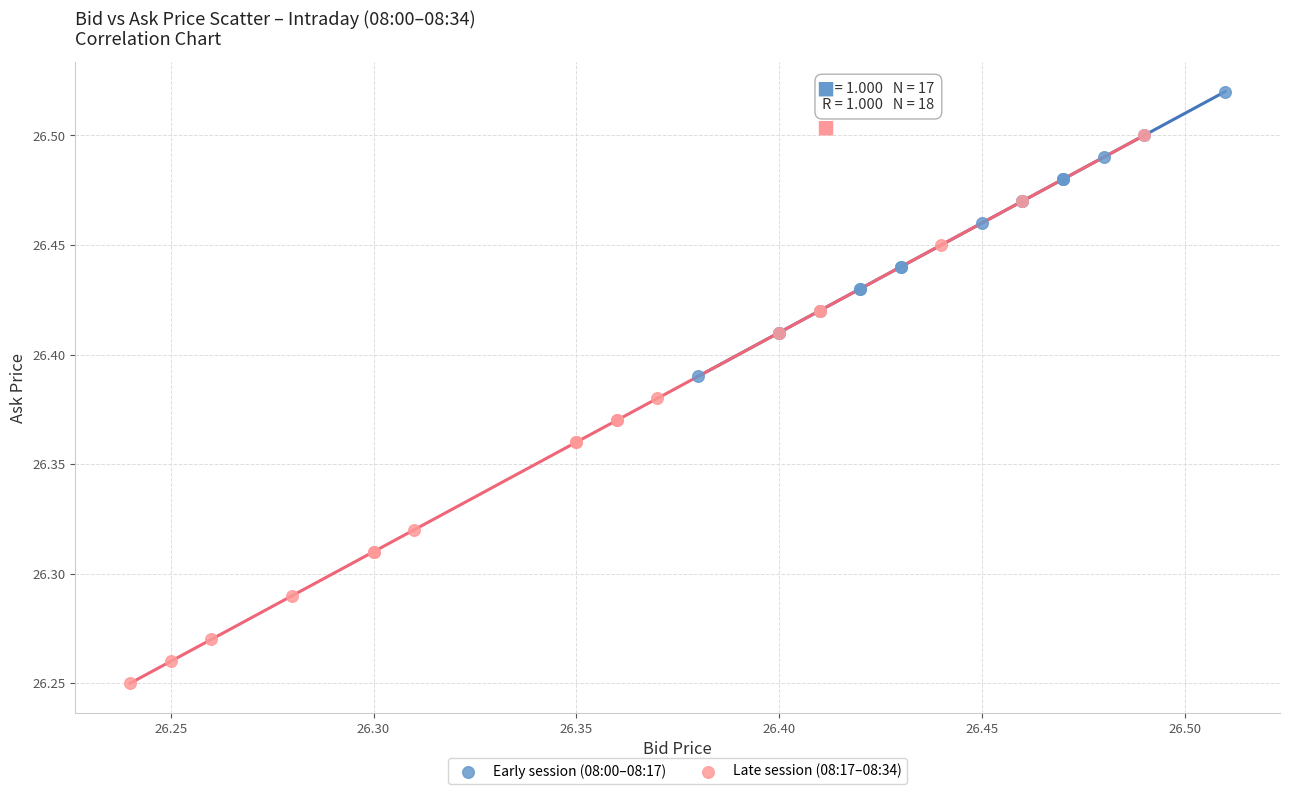

Which series contains the lowest Y value?

Late session (08:17–08:34)